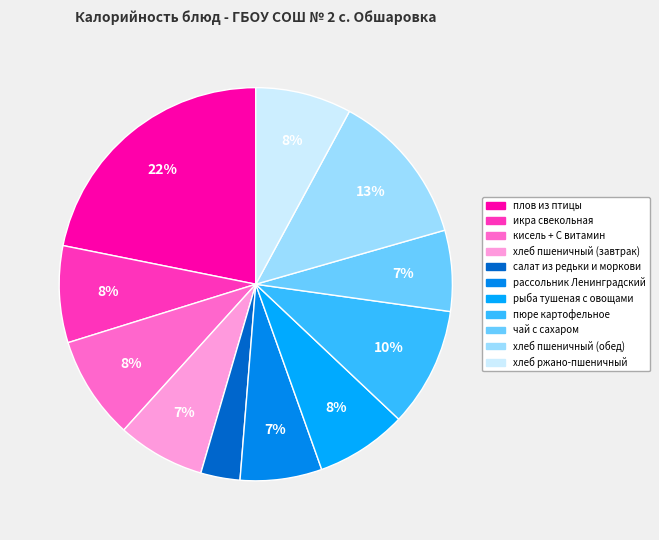

What is the ratio of the value at хлеб пшеничный (завтрак) to the value at кисель + С витамин?

0.8